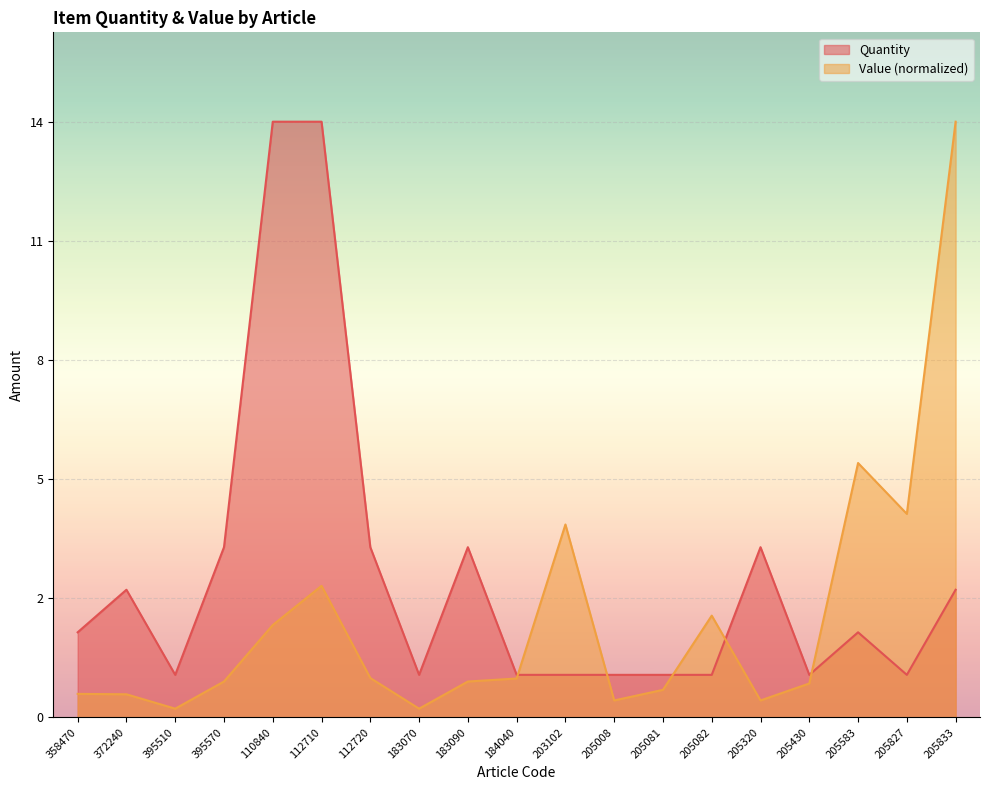

At which category does Quantity reach its first local peak?

372240